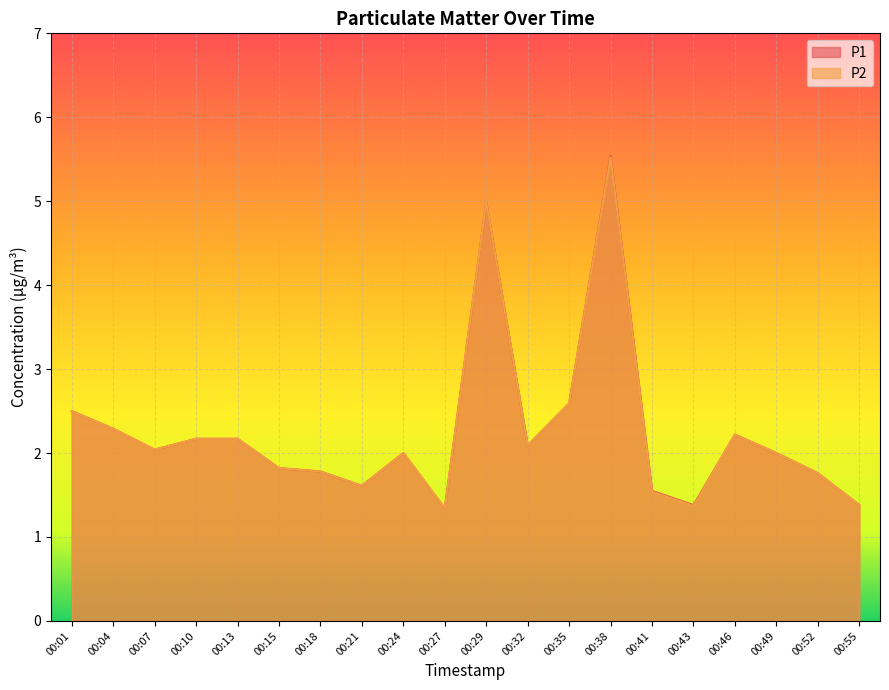

At which label is P2 closest to 3?

00:35